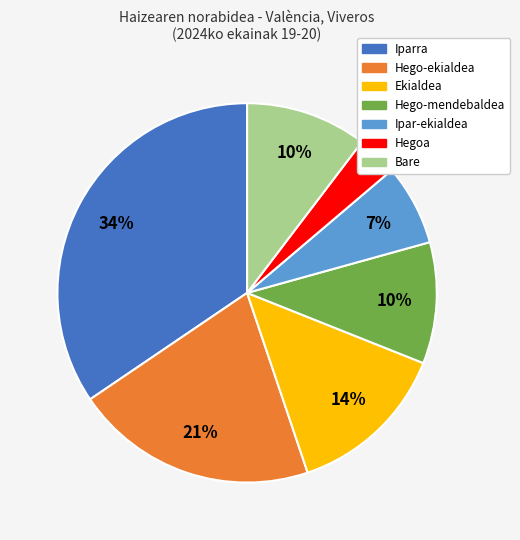

Which category has the smallest portion of the pie?

Hegoa